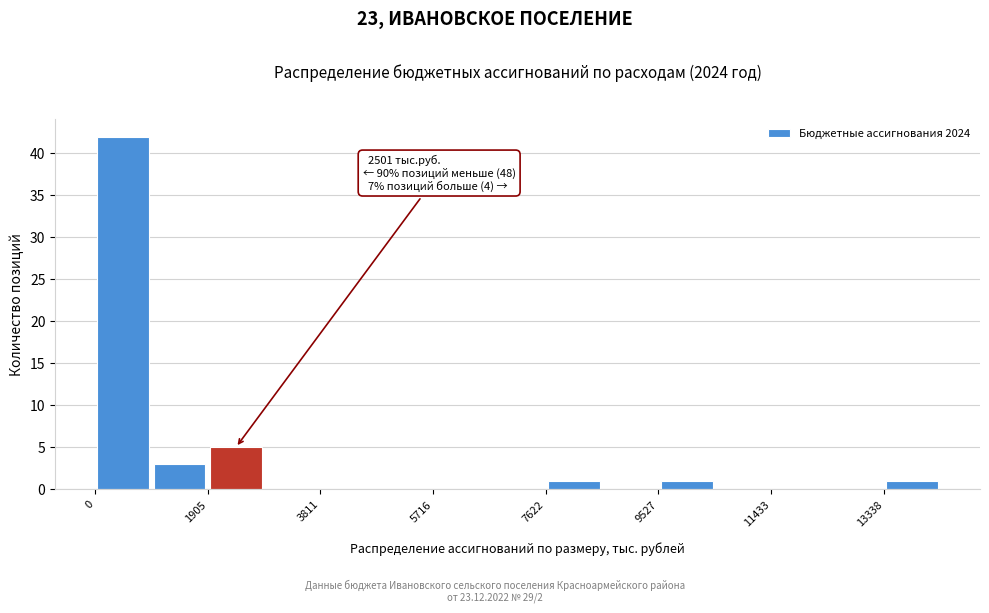

Over which range of the x-axis is the bar tallest?

0 to 1000